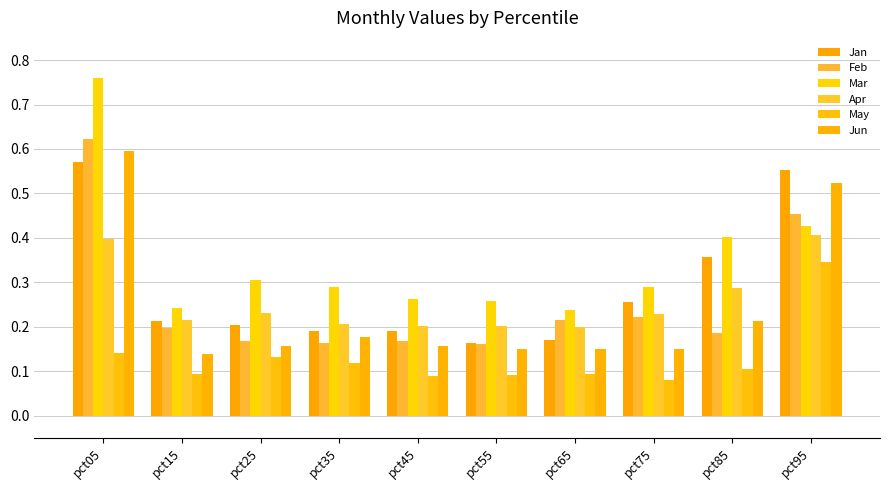

Between pct15 and pct55, which series saw the biggest shift?

Jan